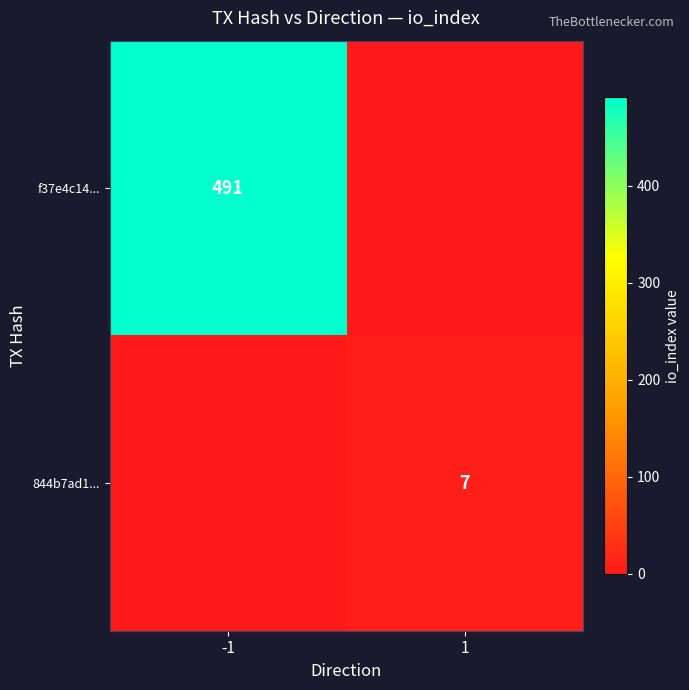

What is the total value across all series at 1?

7